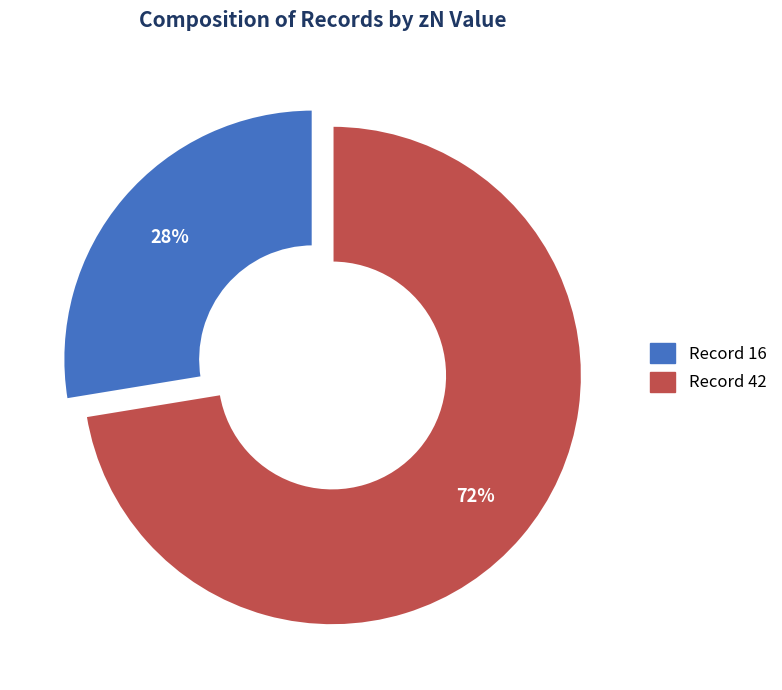

To the nearest percent, what is the average slice percentage?

50%